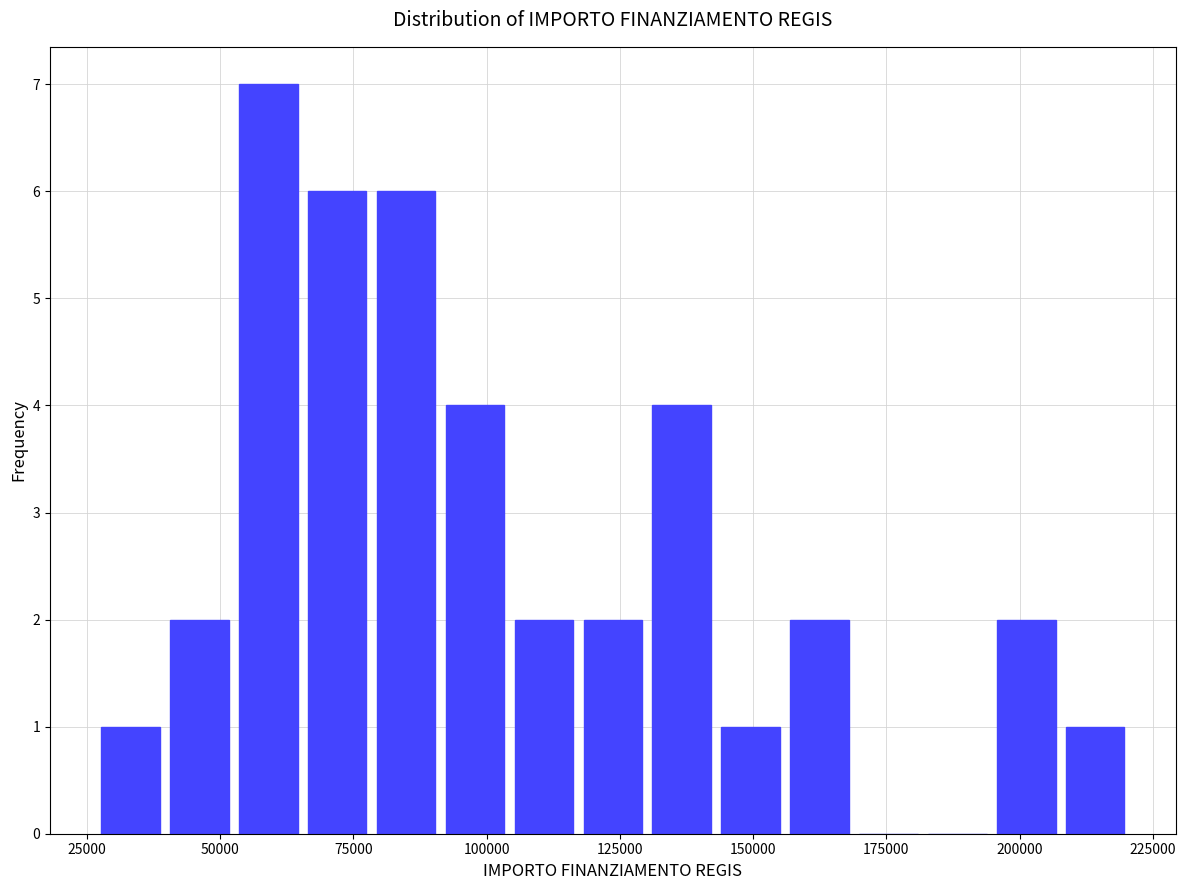

Around what value on the x-axis is the tallest bar? Give the approximate position of its centre, as read against the axis.

60000